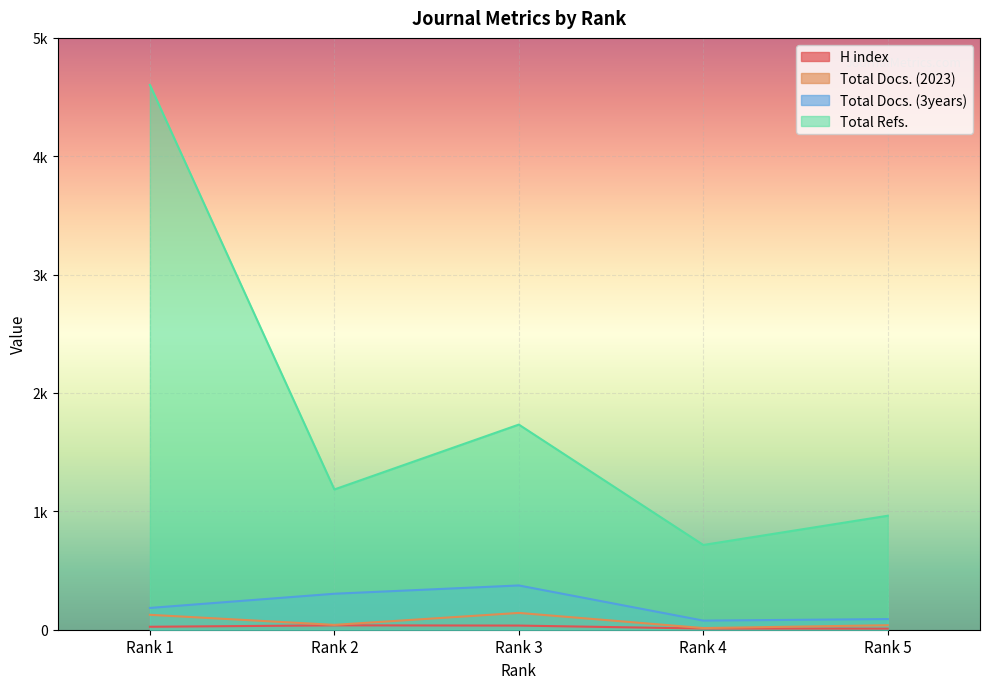

At which category does Total Refs. reach its first local peak?

Rank 3